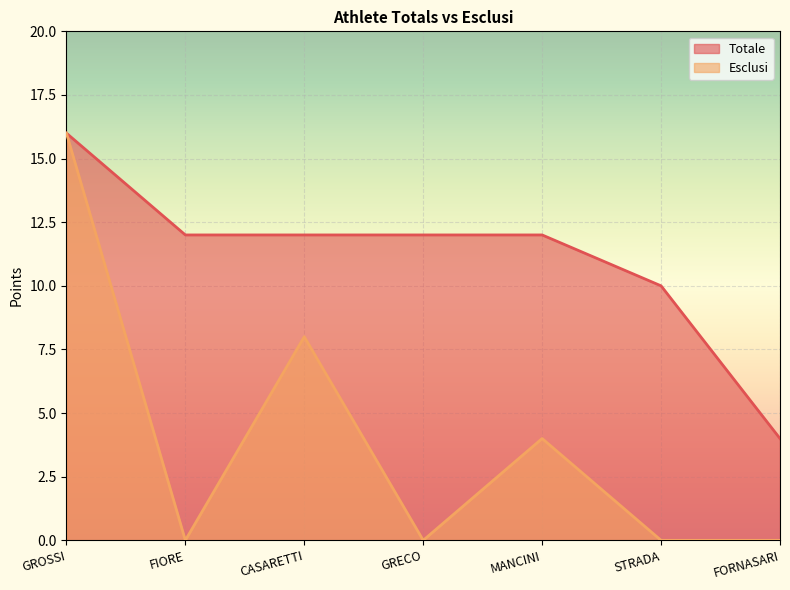

Reading right to left, transcribe all the data shown in this chart.

Totale: 4	10	12	12	12	12	16
Esclusi: 0	0	4	0	8	0	16